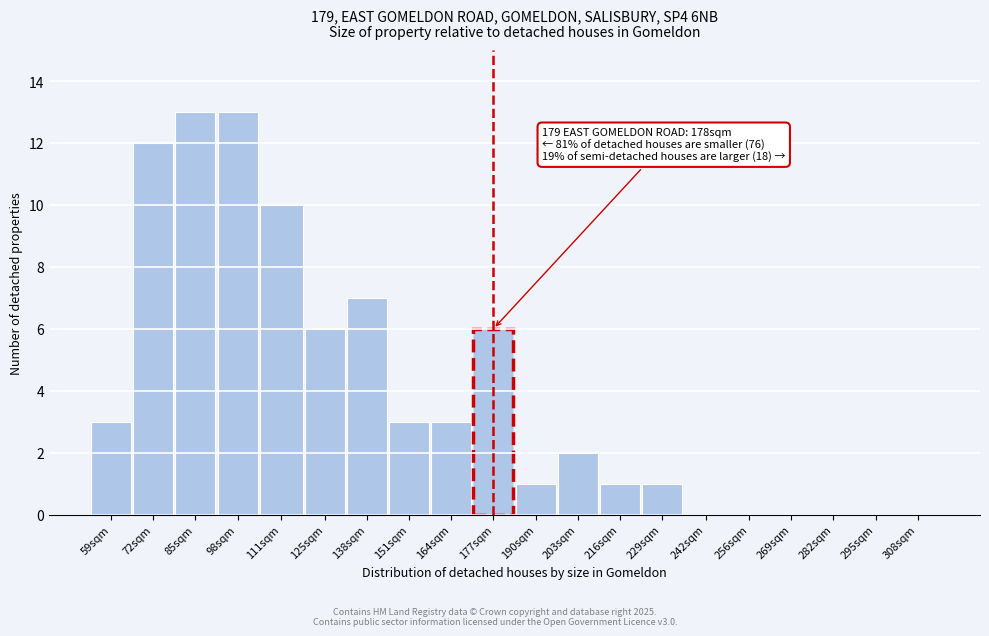

Reading left to right, what are all the values shown in this chart?

59sqm=3	72sqm=12	85sqm=13	98sqm=13	111sqm=10	125sqm=6	138sqm=7	151sqm=3	164sqm=3	177sqm=6	190sqm=1	203sqm=2	216sqm=1	229sqm=1	242sqm=0	256sqm=0	269sqm=0	282sqm=0	295sqm=0	308sqm=0